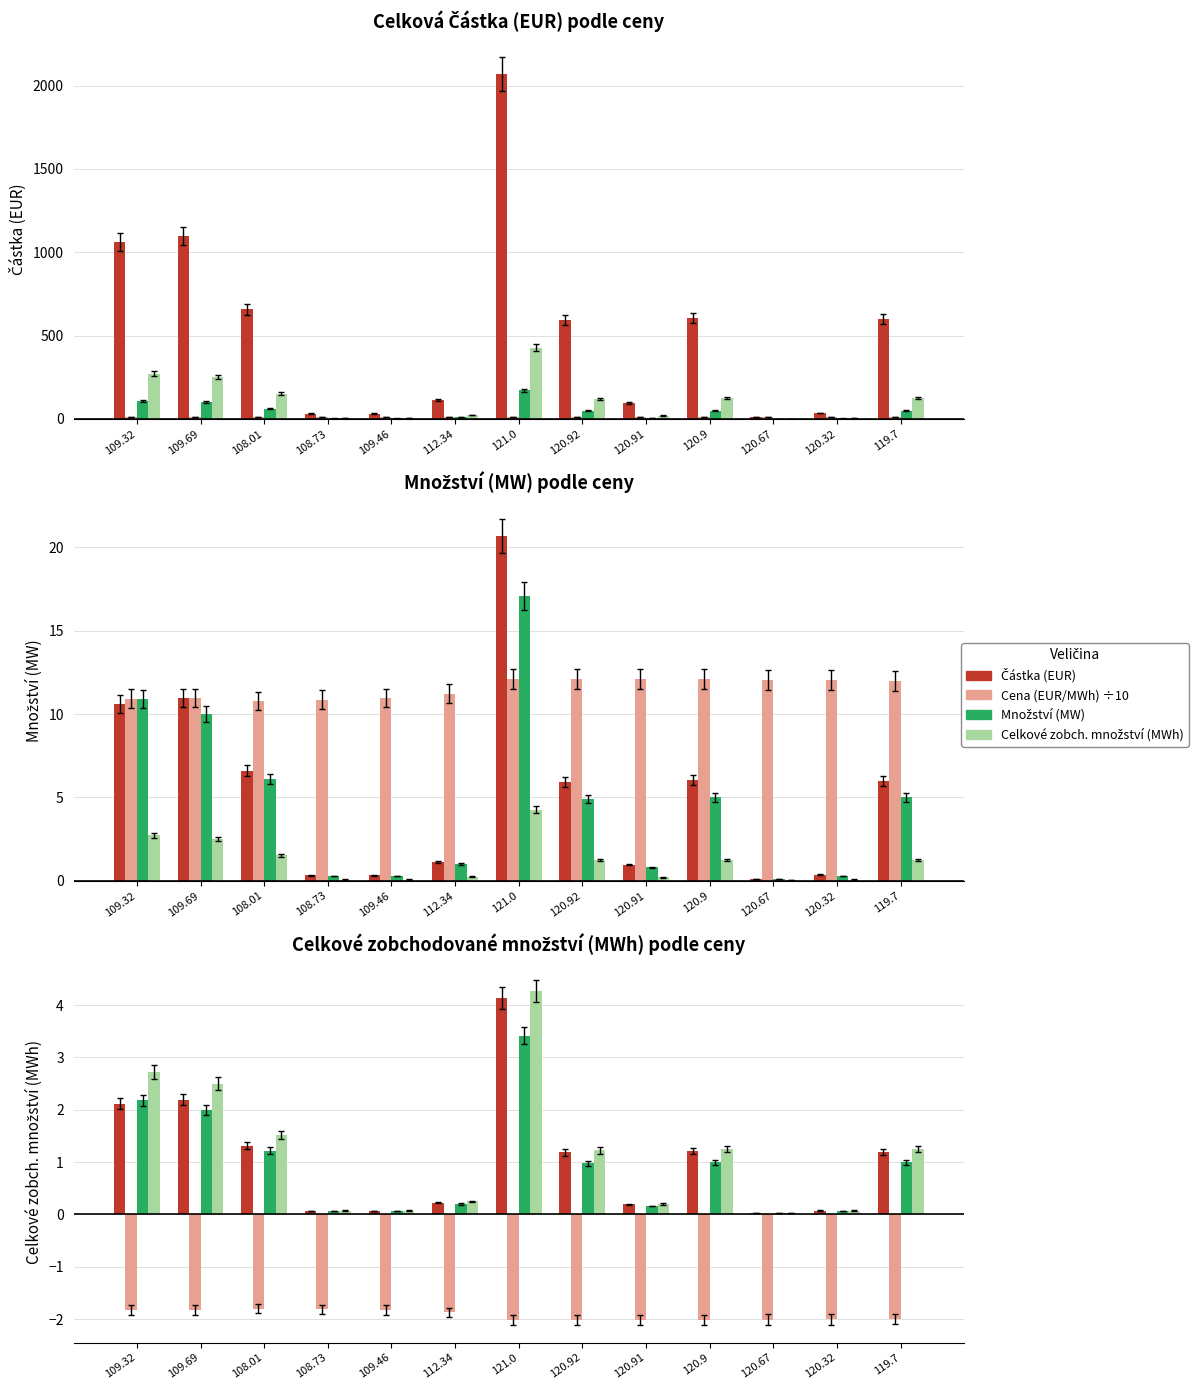

Does the chart contain any negative values?

Yes